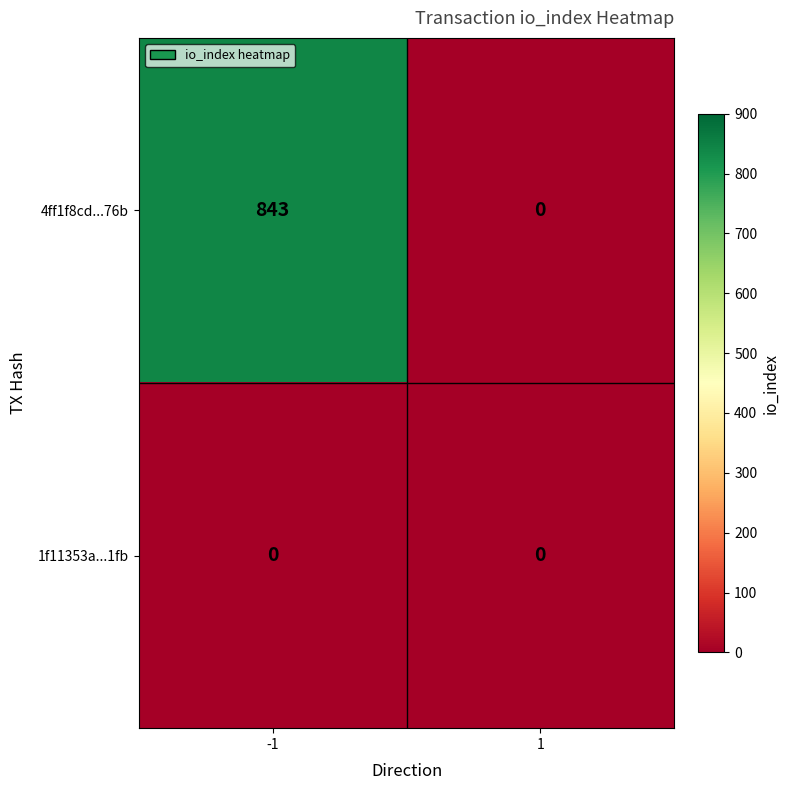

Rank the series by their average value, from lowest to highest.

1f11353a...1fb, 4ff1f8cd...76b